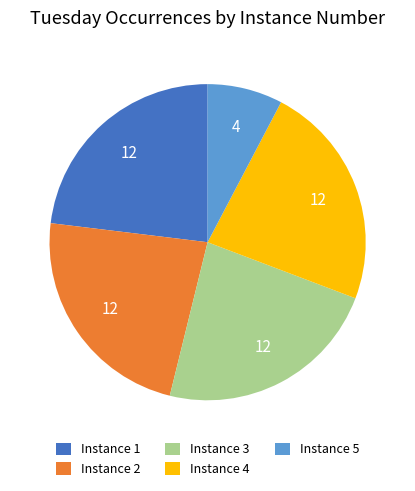

The Instance 3 slice represents 17% of the pie. True or false?

False